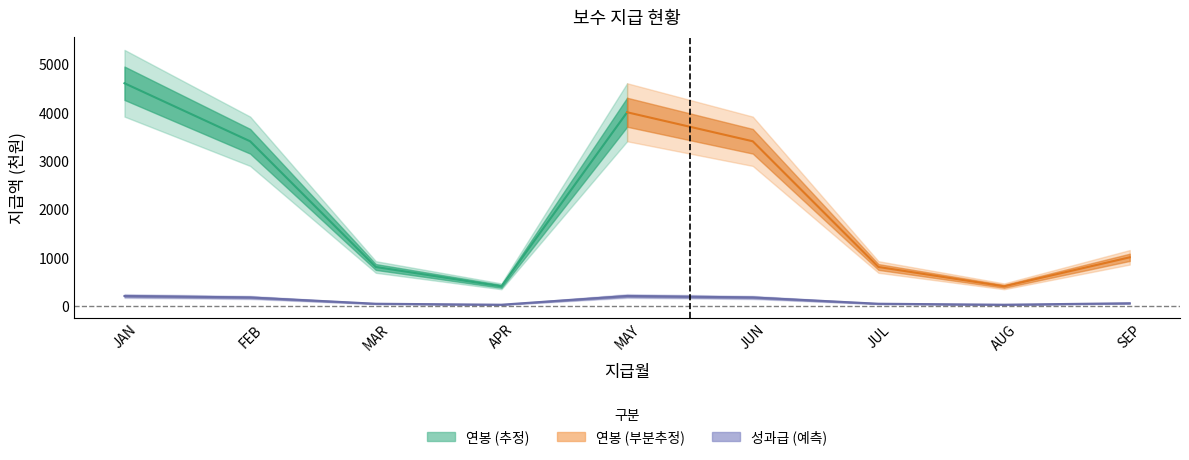

Reading left to right, extract all data points from this chart.

JAN=200	FEB=170	MAR=40	APR=20	MAY=200	JUN=170	JUL=40	AUG=20	SEP=50